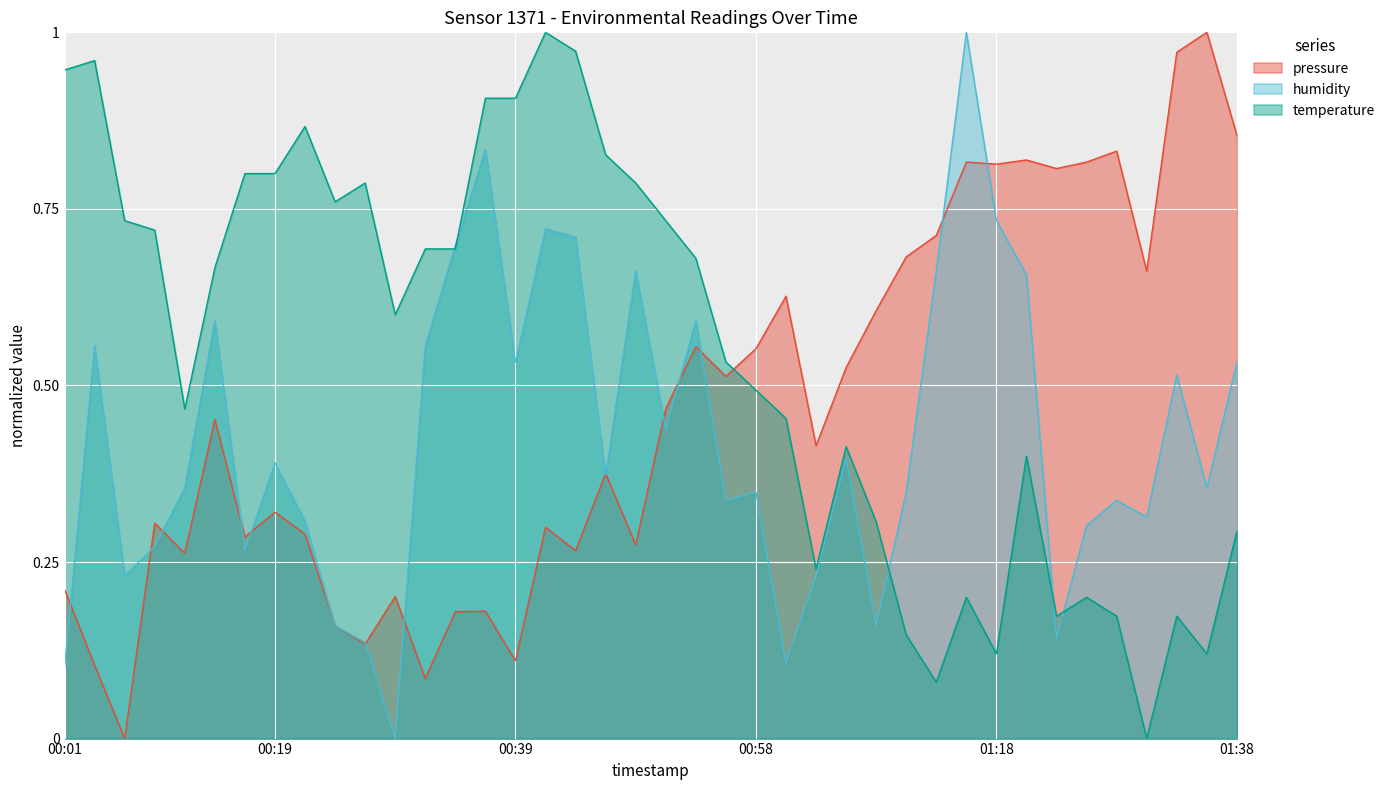

Is it true that pressure equals 0.3 at 00:21?

True